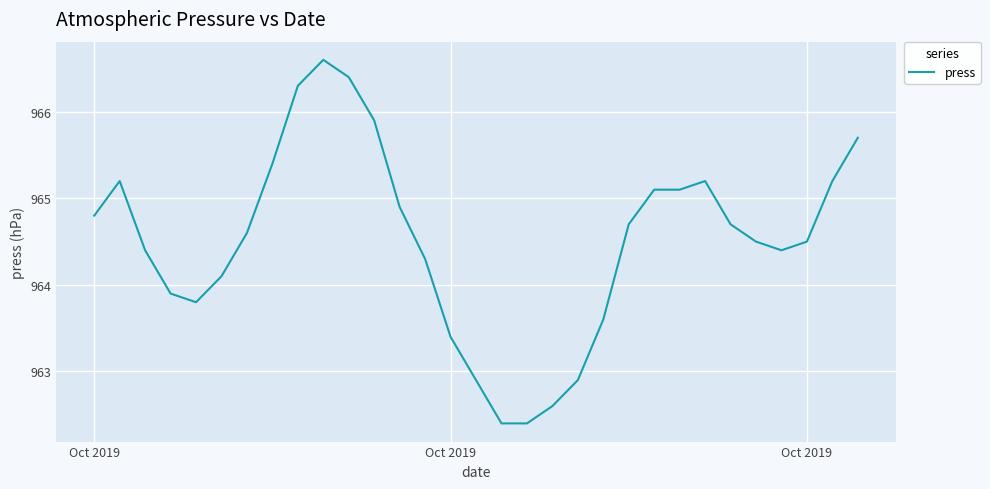

What is the maximum value shown in the chart?

966.6